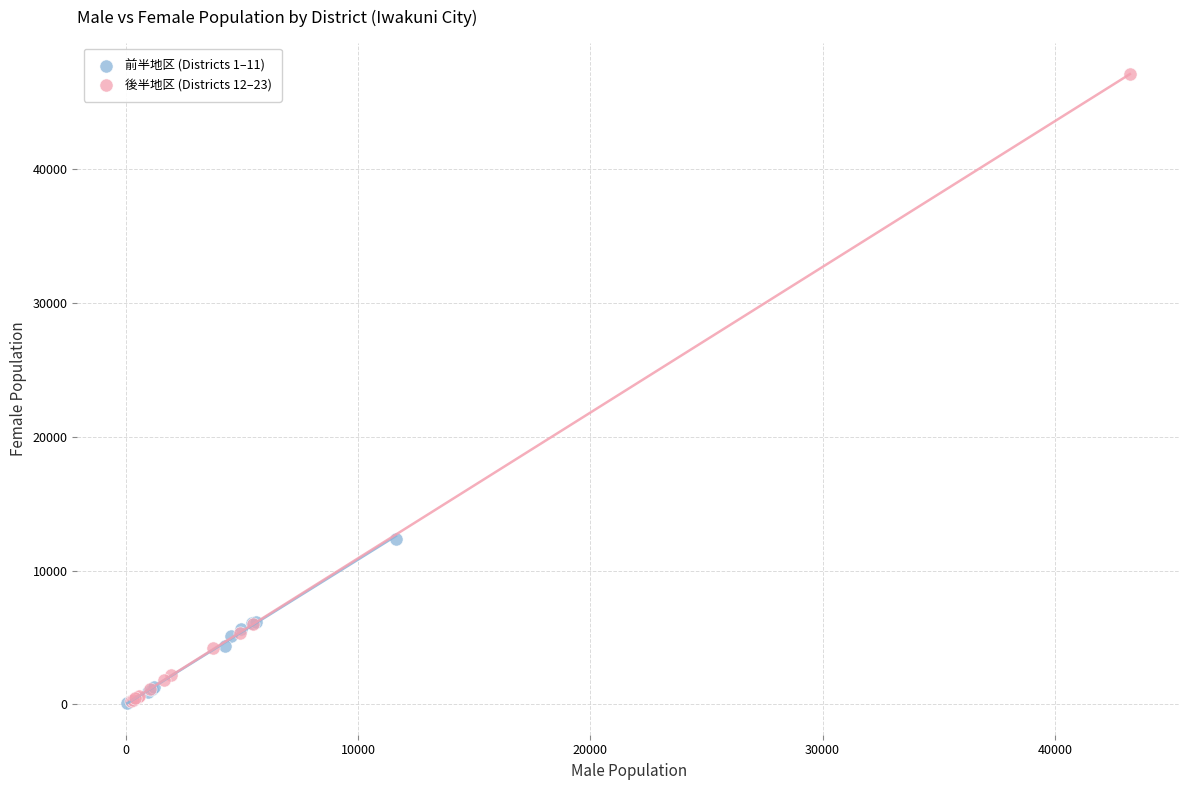

Which series reaches the maximum Y coordinate?

後半地区 (Districts 12–23)